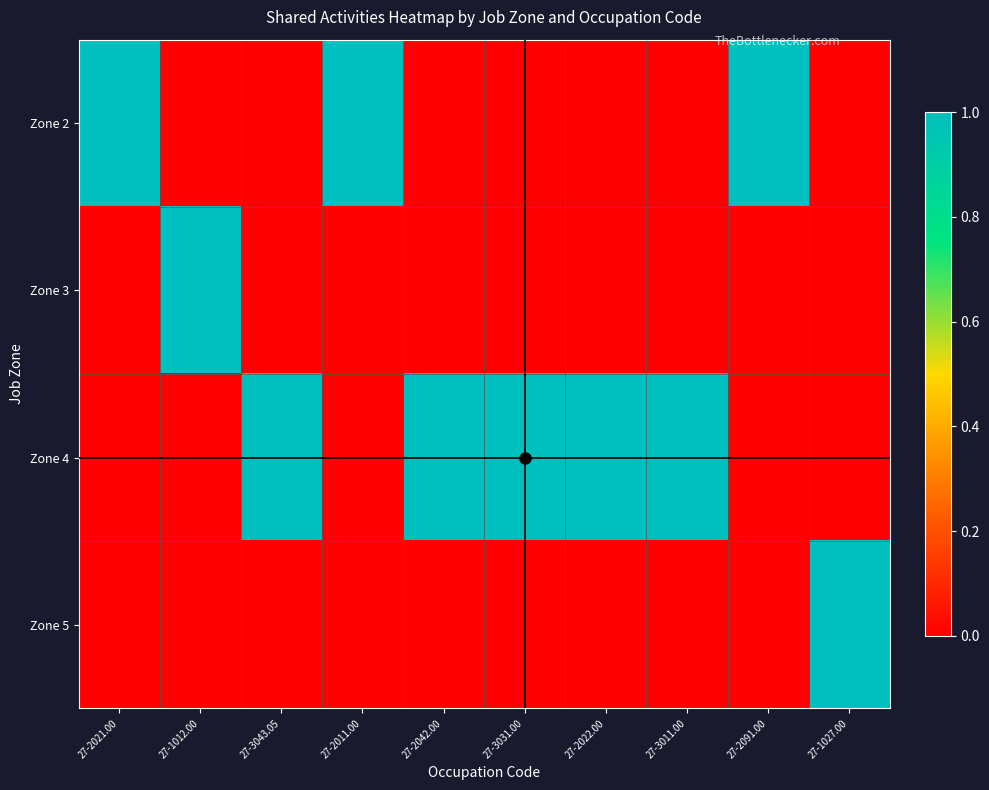

Which series has the widest spread of values?

Zone 2